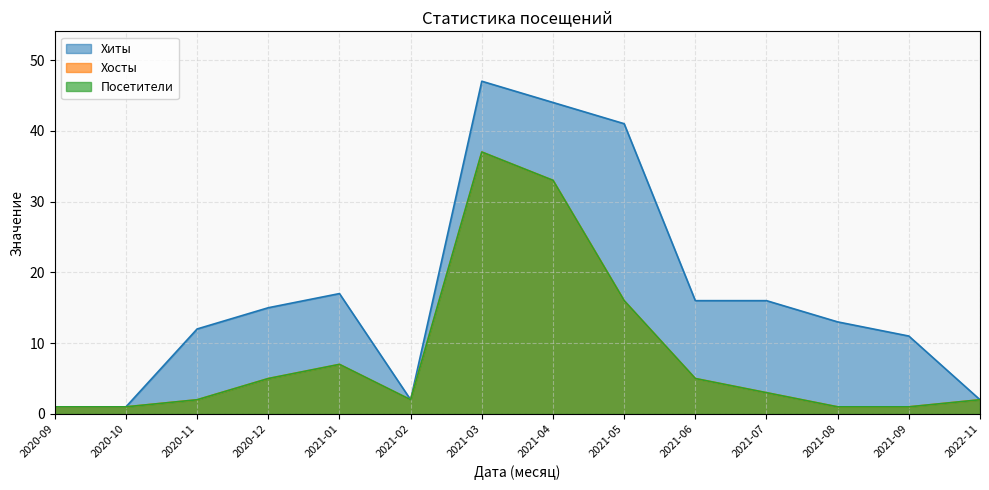

Between 2020-12 and 2021-11, which is larger?

2020-12